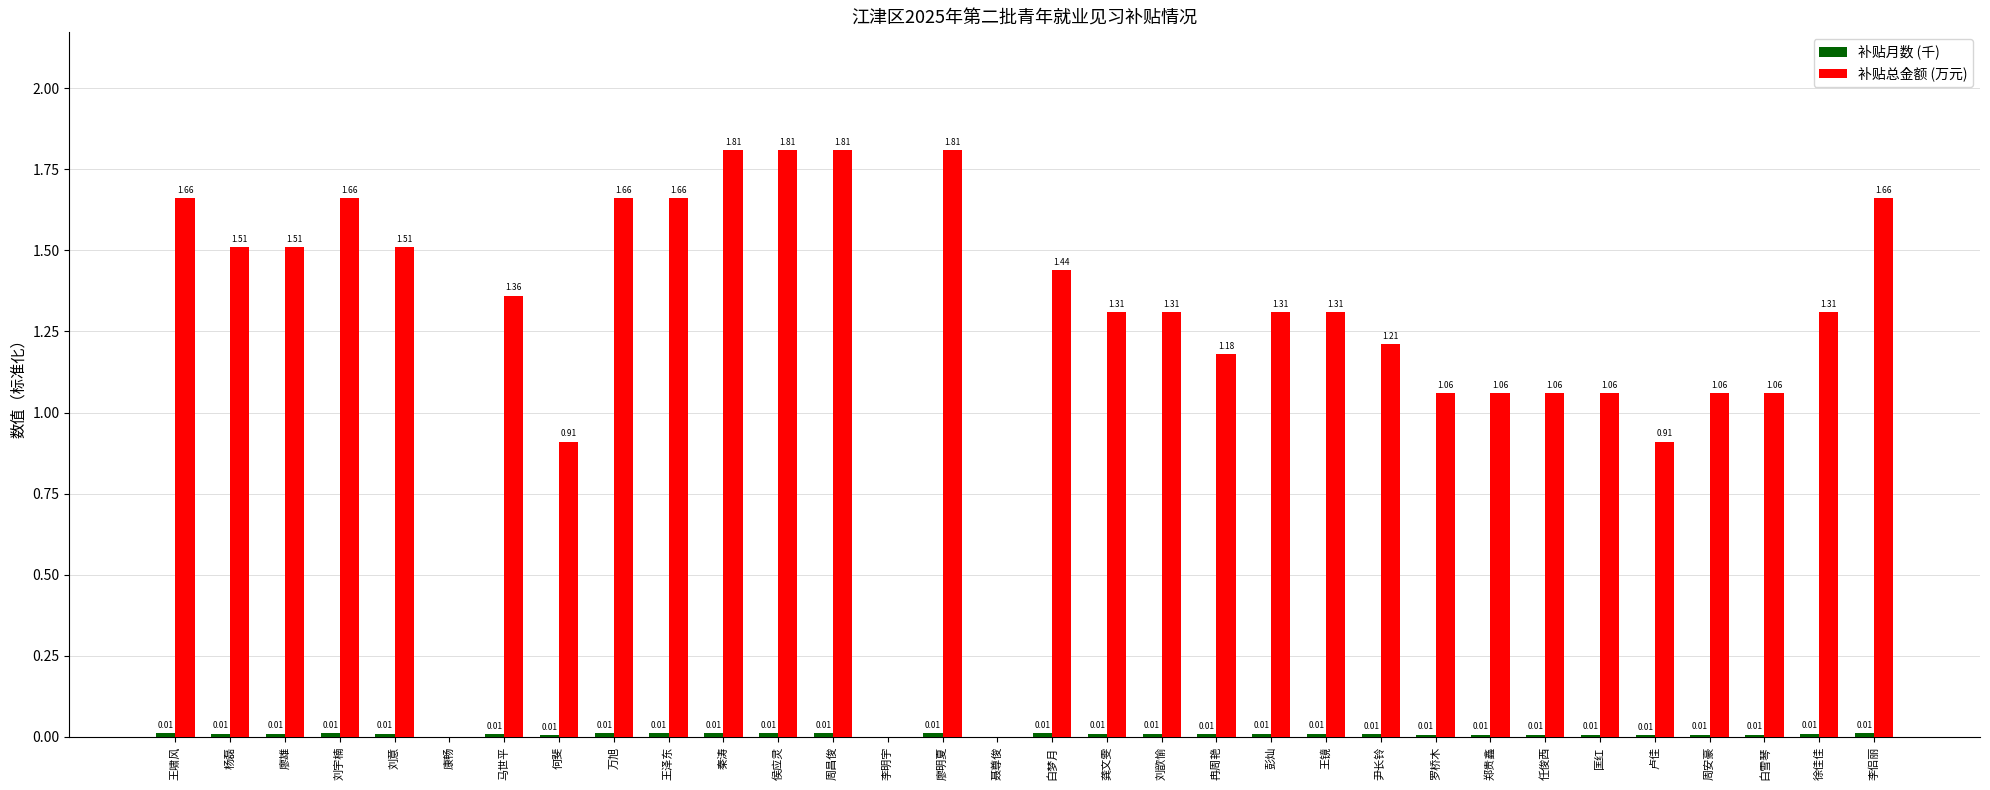

Does the chart contain stacked bars?

No